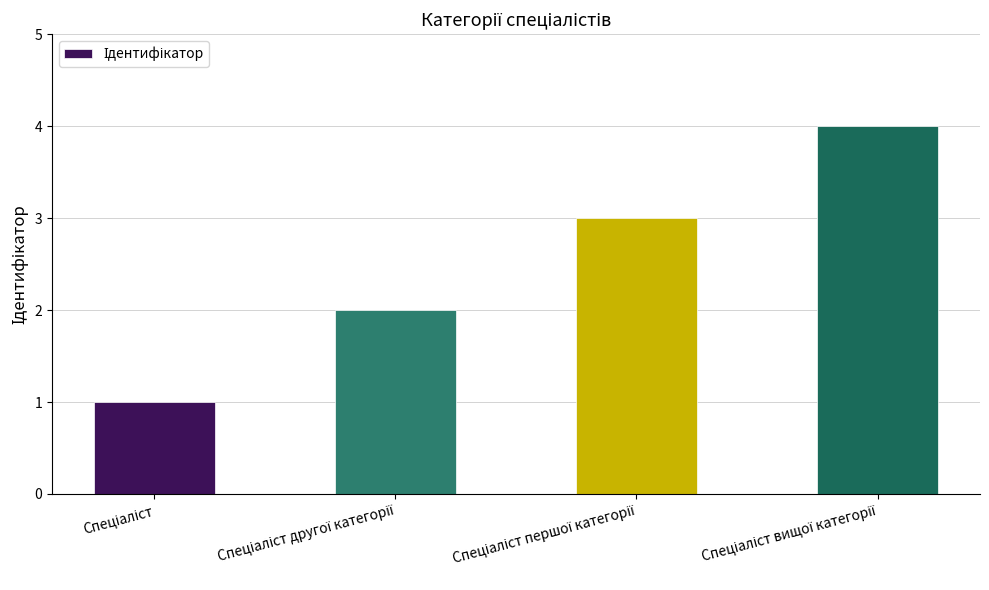

What is the sum of all values?

10